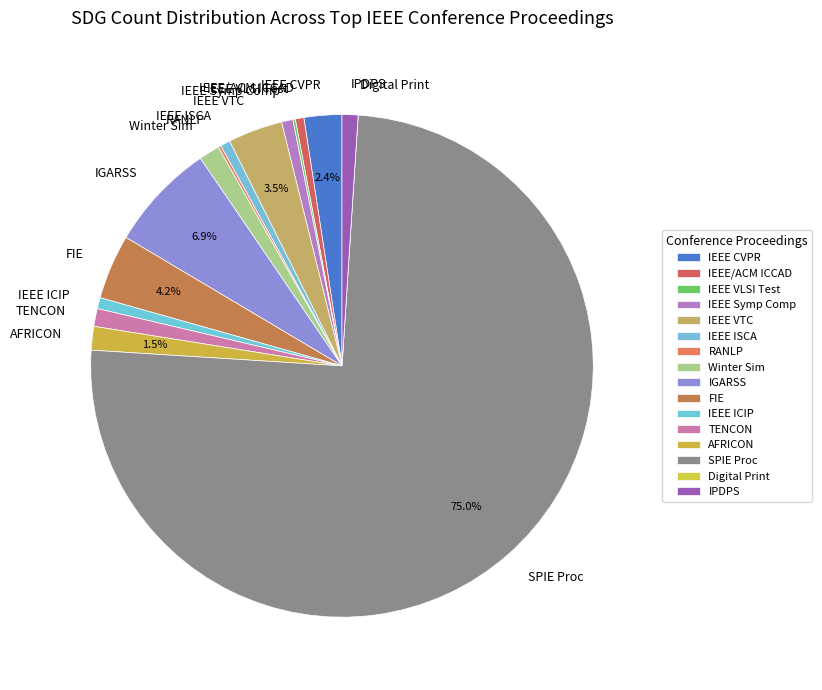

What is the largest slice in the pie chart?

SPIE Proc